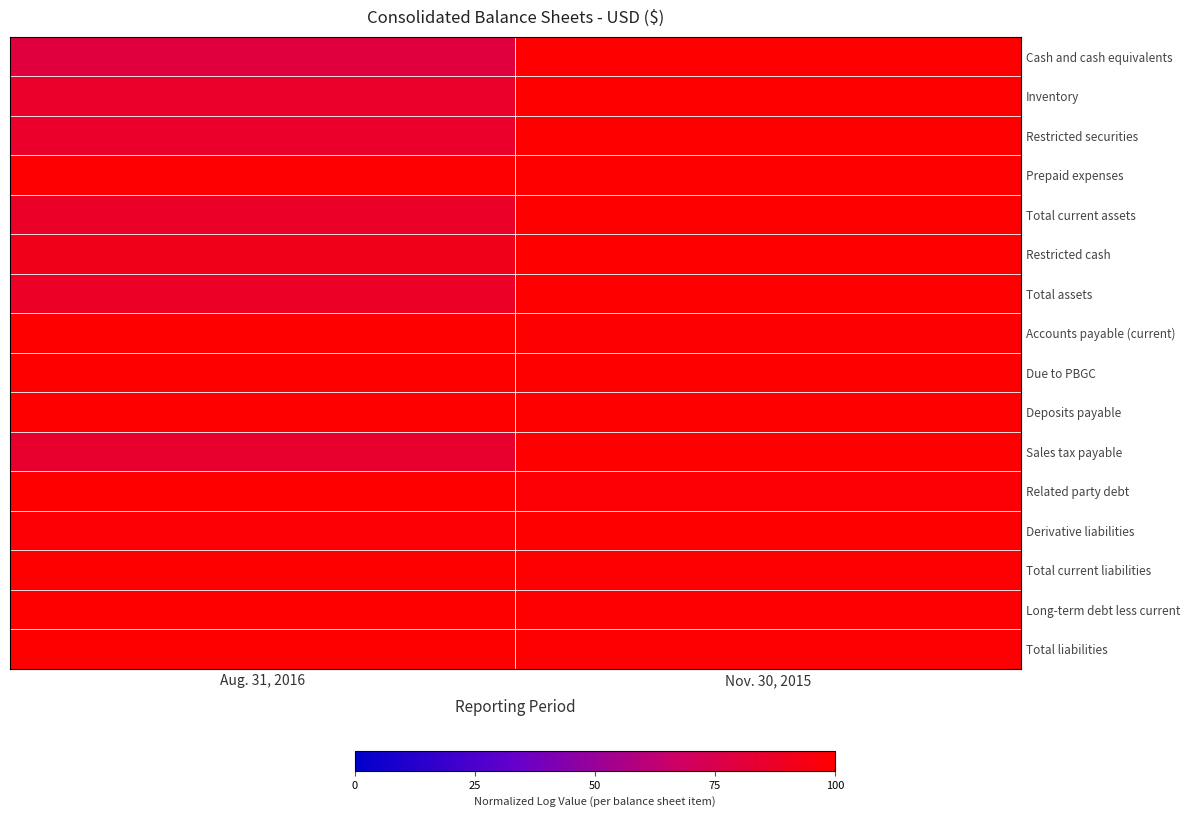

List the series in order of their peak value, highest first.

Cash and cash equivalents, Inventory, Restricted securities, Prepaid expenses, Total current assets, Restricted cash, Total assets, Accounts payable (current), Due to PBGC, Deposits payable, Sales tax payable, Related party debt, Derivative liabilities, Total current liabilities, Long-term debt less current, Total liabilities